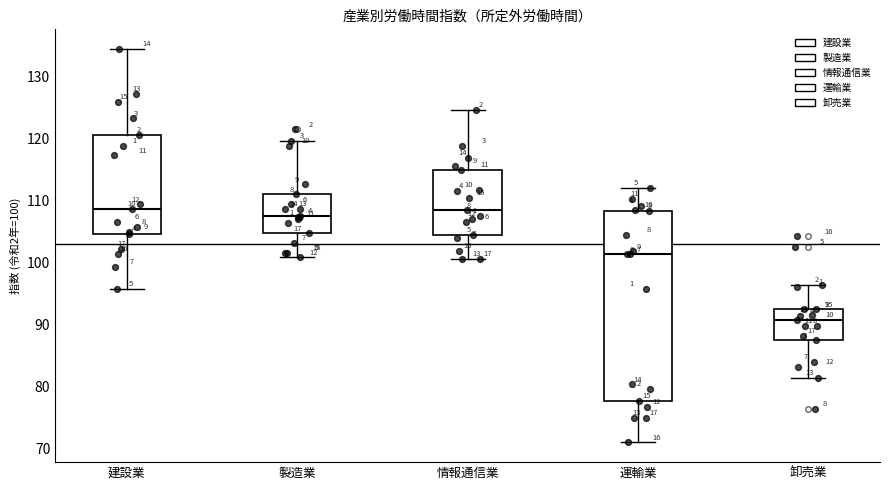

Reading left to right, read every box against the y-axis: the position of its median line, the range the box covers, and the ends of its whiskers. The values are not printed on the chart, so give them approximately, as read against the axis.

建設業: median 109, box 105 to 121, whiskers 96 to 135
製造業: median 108, box 105 to 111, whiskers 101 to 120
情報通信業: median 108, box 105 to 115, whiskers 101 to 125
運輸業: median 101, box 78 to 108, whiskers 71 to 112
卸売業: median 91, box 87 to 92, whiskers 81 to 96